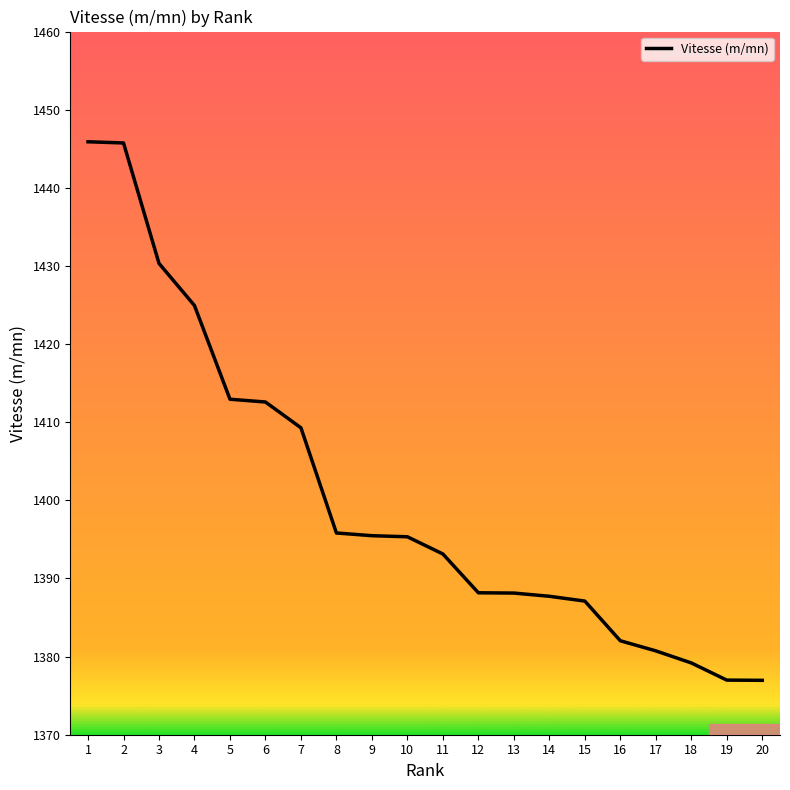

What is the sum of all values?

28008.5